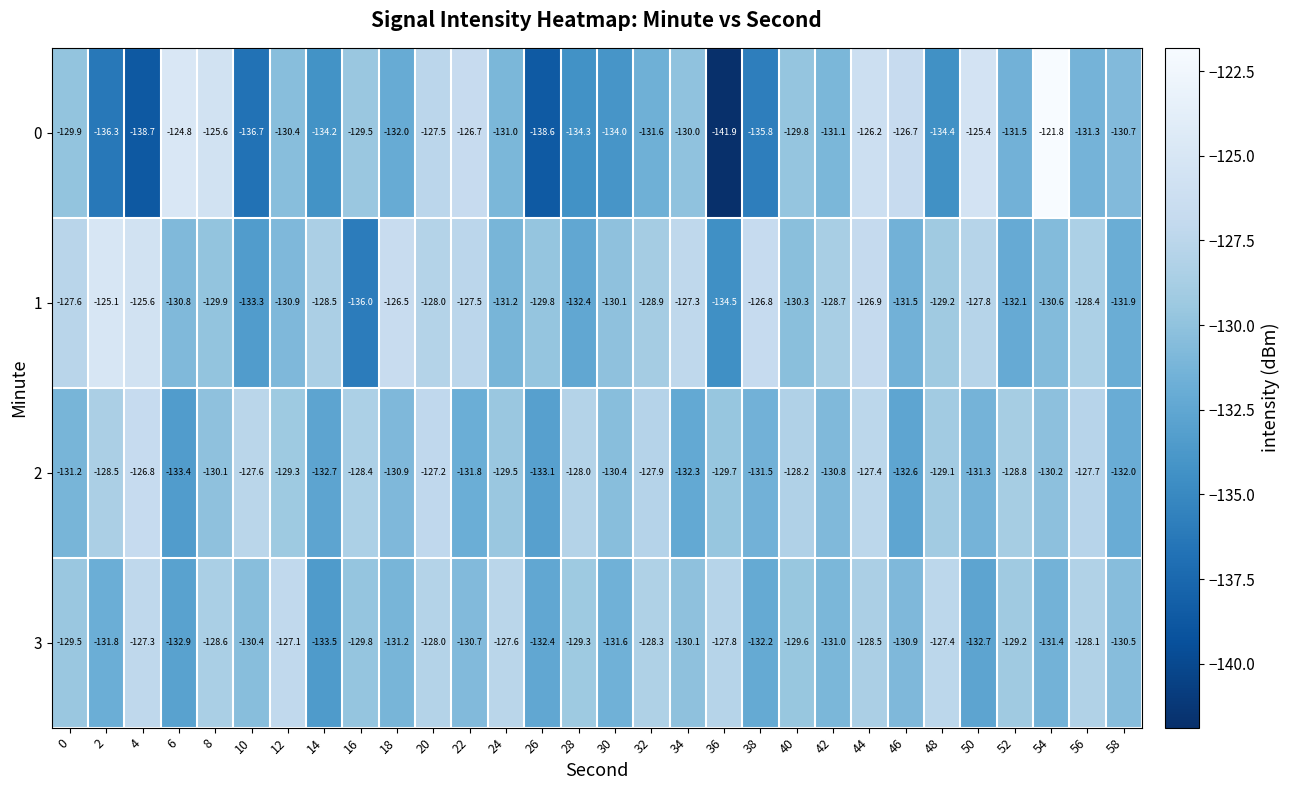

What is the total value across all series at 54?

-514.0